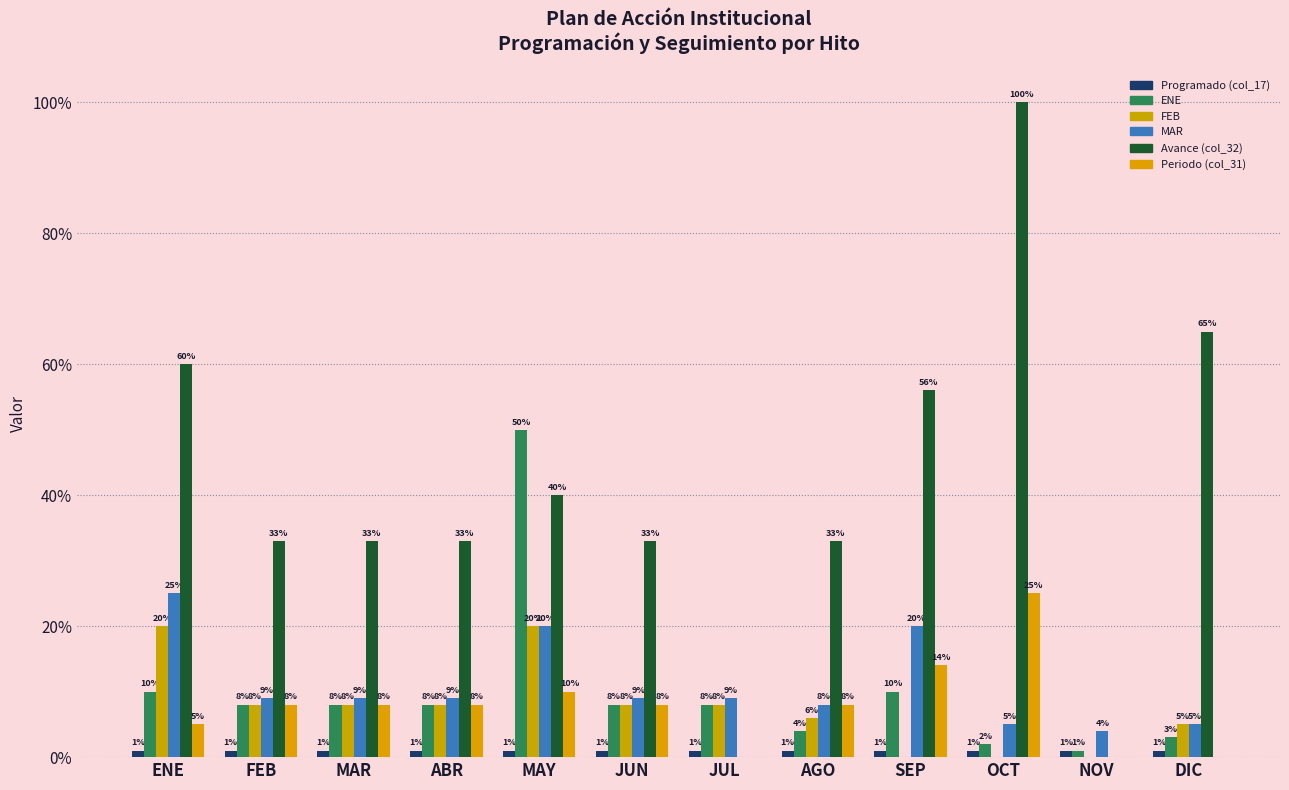

Does the chart contain stacked bars?

No